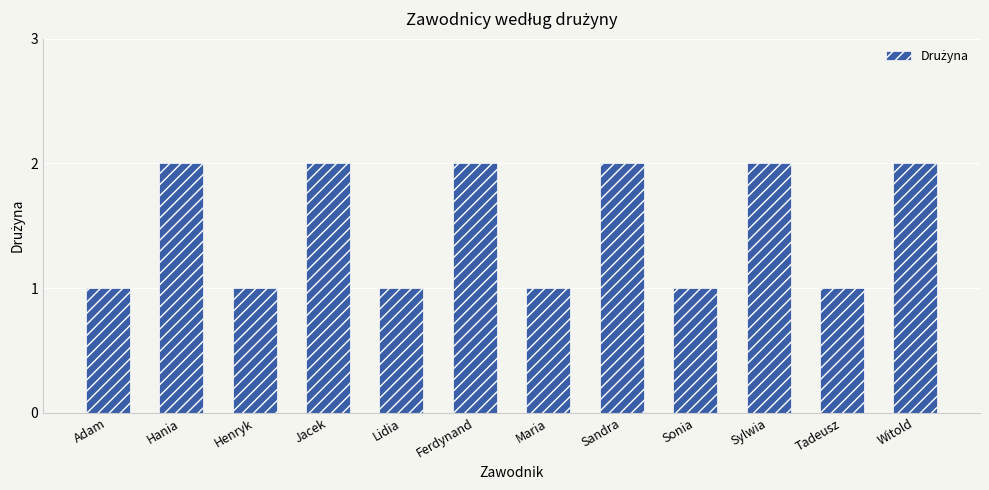

What is the label of the 10th bar from the left?

Sylwia